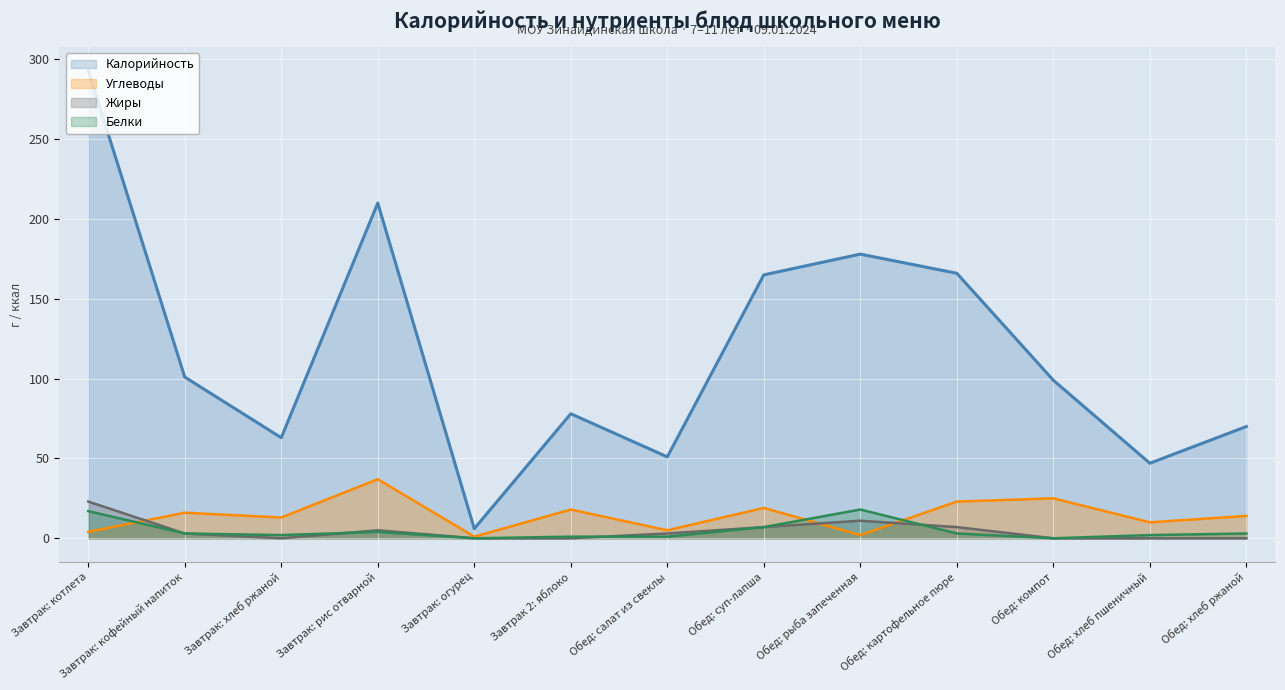

What is the value of the Углеводы point at the 9th from the left?

2